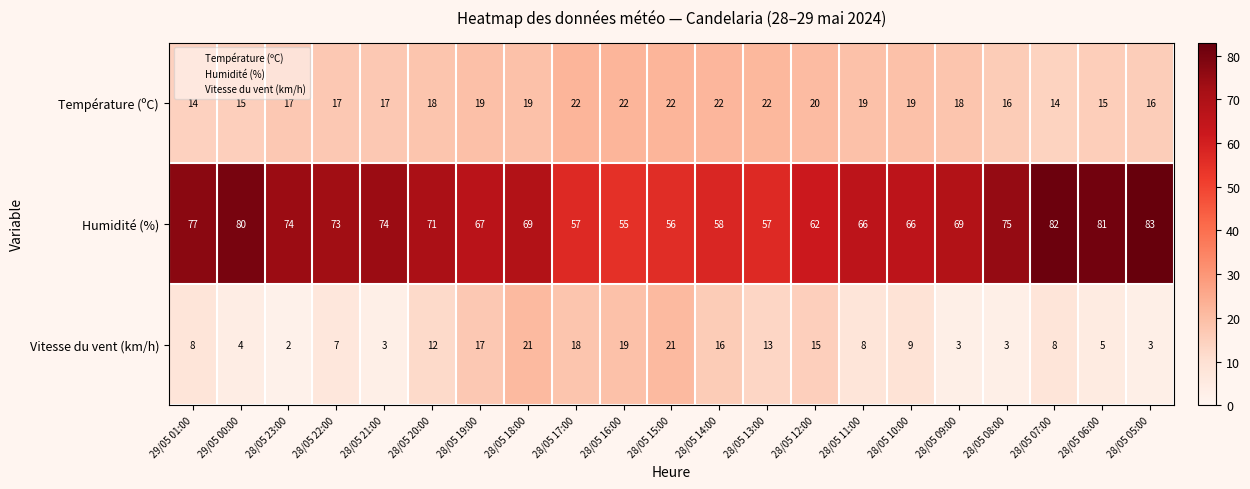

The value of Vitesse du vent (km/h) at 28/05 17:00 is 32. True or false?

False